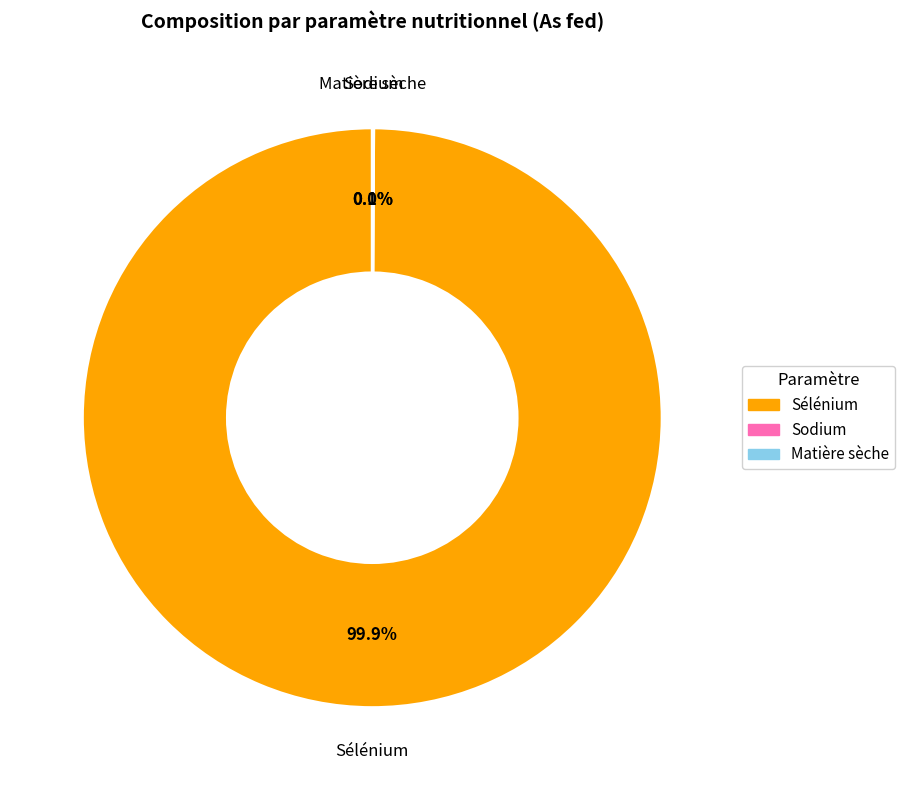

Is Sélénium the majority of the pie?

Yes